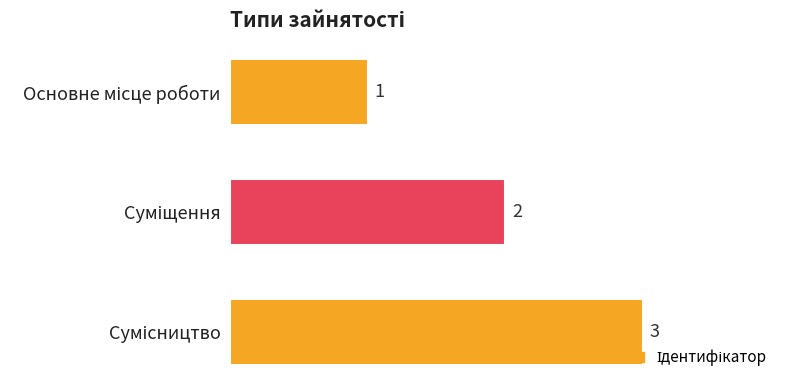

Count the values in the range 1 to 3.

3